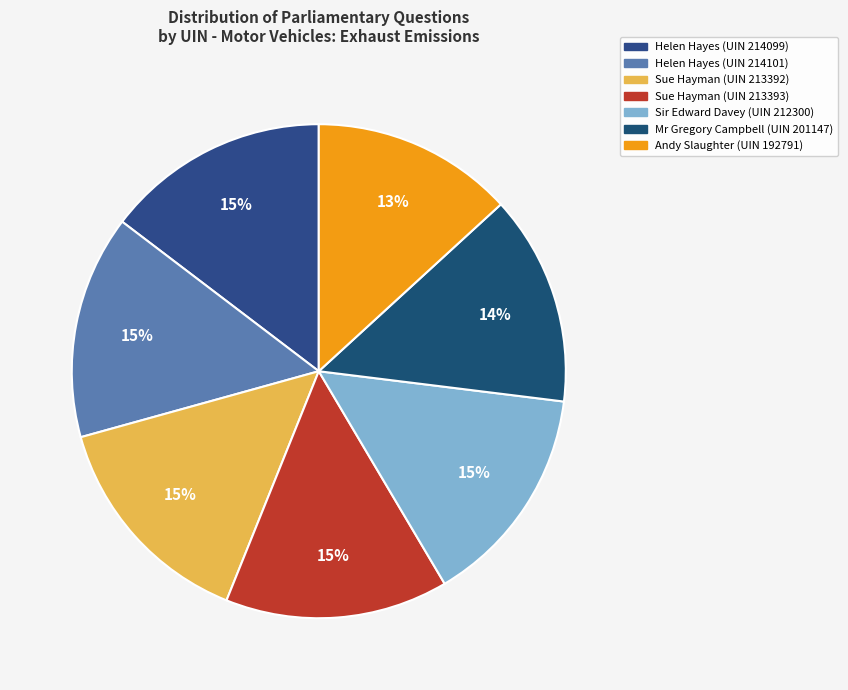

What is the largest slice in the pie chart?

Helen Hayes (214101)